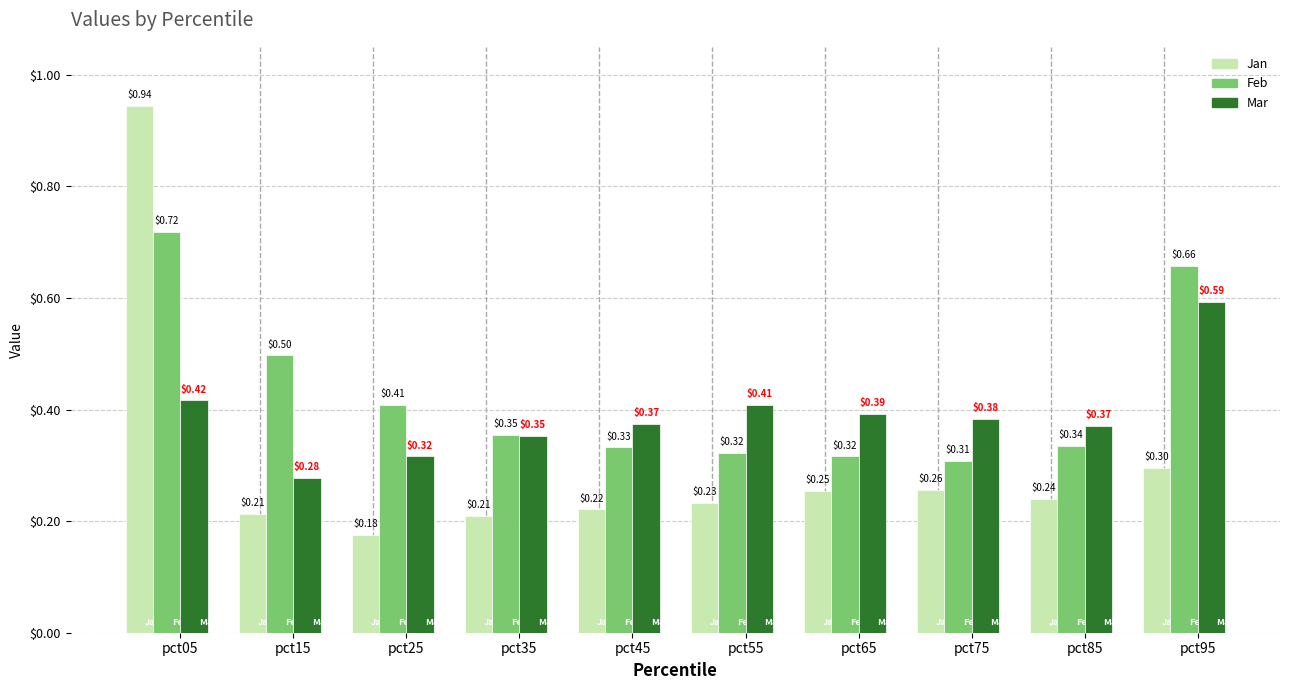

What are all the series names shown in the legend?

Jan, Feb, Mar